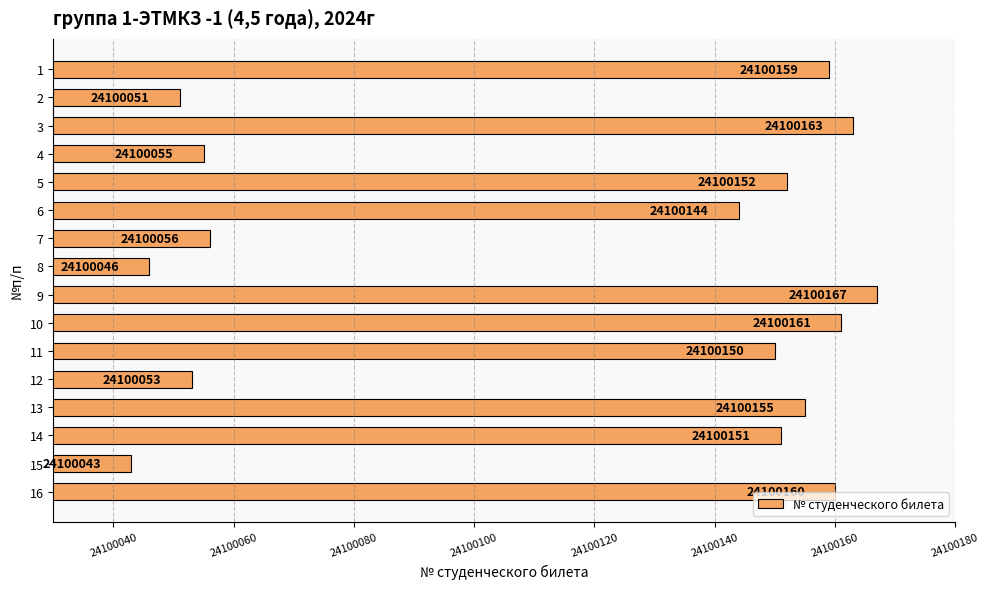

At which category does the chart reach its minimum across all series?

15